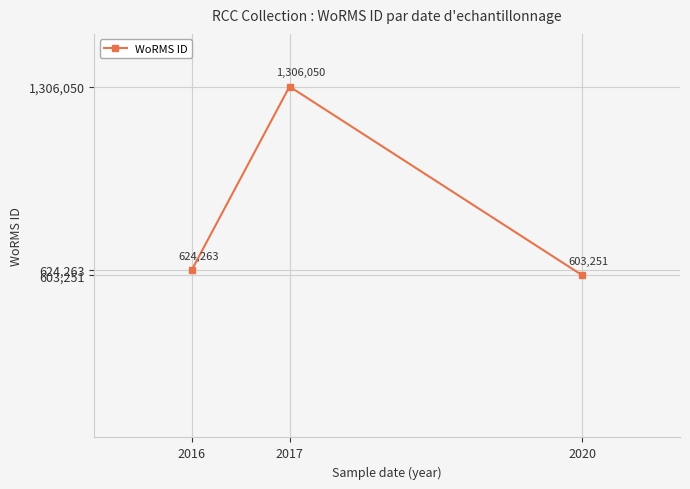

What is the value of the 2nd point from the left?

1306050